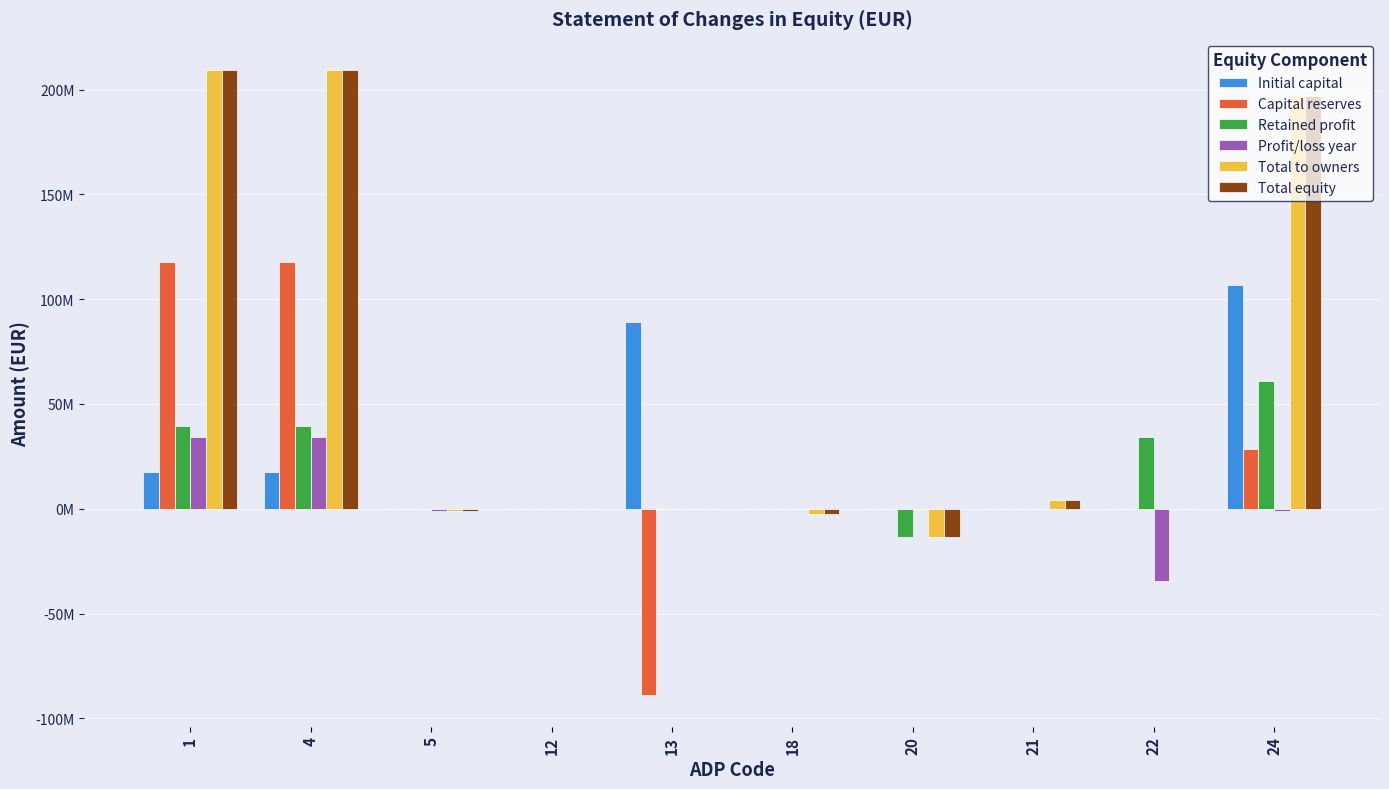

Reading left to right, extract all data points from this chart.

Initial capital: 1=17701506	4=17701506	5=0	12=0	13=88996094	18=0	20=0	21=0	22=0	24=106697600
Capital reserves: 1=117662693	4=117662693	5=0	12=0	13=-88990472	18=0	20=0	21=88128	22=0	24=28760349
Retained profit: 1=39683122	4=39683122	5=0	12=-1773	13=0	18=0	20=-13308855	21=0	22=34435400	24=60807894
Profit/loss year: 1=34435400	4=34435400	5=-833437	12=0	13=0	18=0	20=0	21=0	22=-34435400	24=-833437
Total to owners: 1=209264833	4=209264833	5=-833437	12=-1773	13=0	18=-2608661	20=-13308855	21=4358177	22=0	24=196870284
Total equity: 1=209264833	4=209264833	5=-833437	12=-1773	13=0	18=-2608661	20=-13308855	21=4358177	22=0	24=196870284